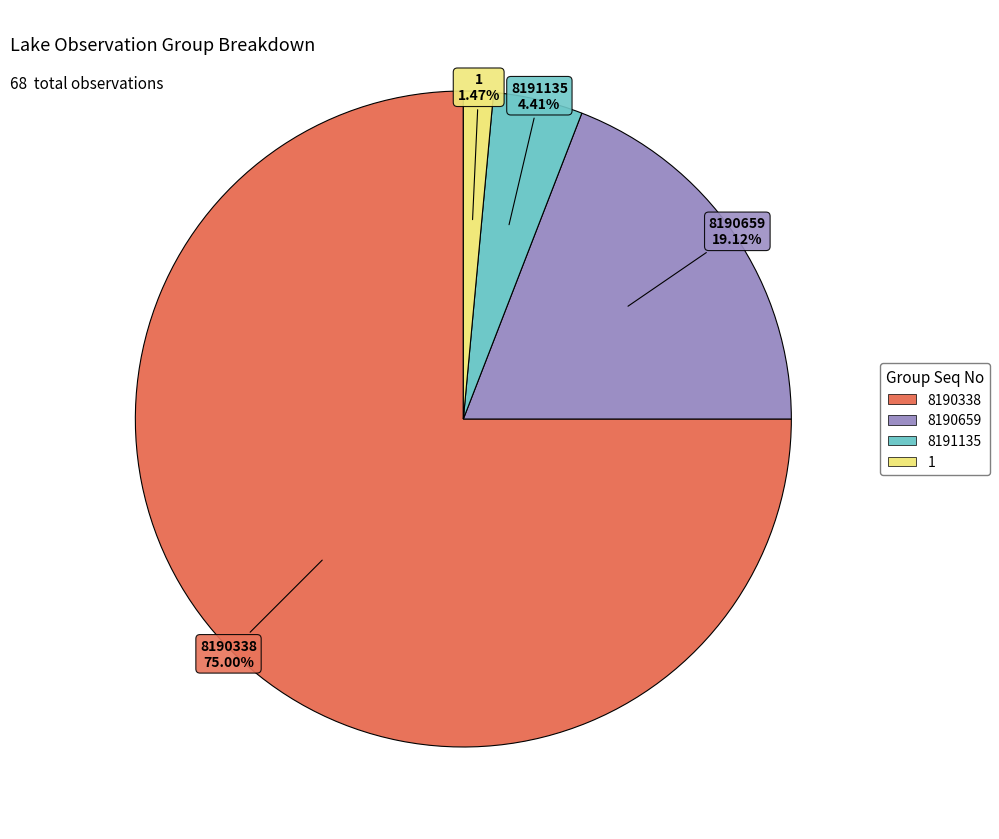

To the nearest percent, what is the combined percentage of 1 and 8190659?

21%